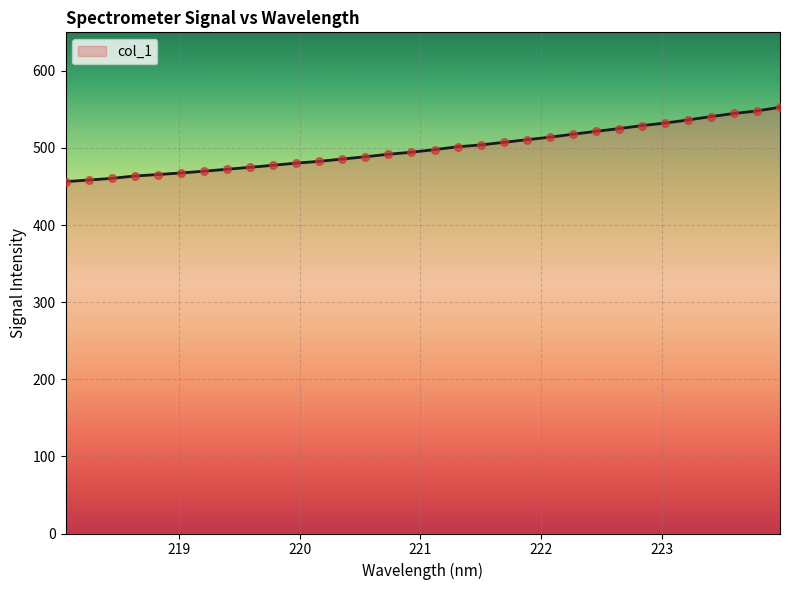

What is the maximum value shown in the chart?

552.9